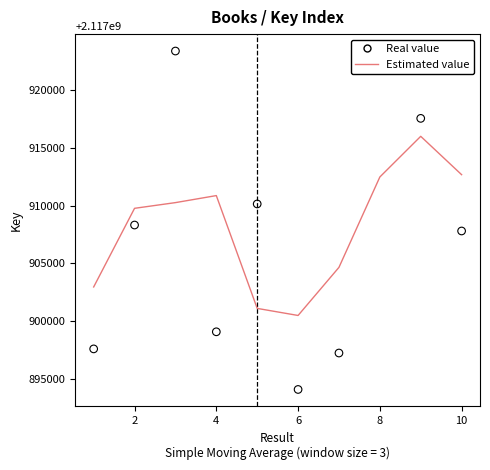

Is the value of Real value at 0 greater than the value of Estimated value at 8?

No